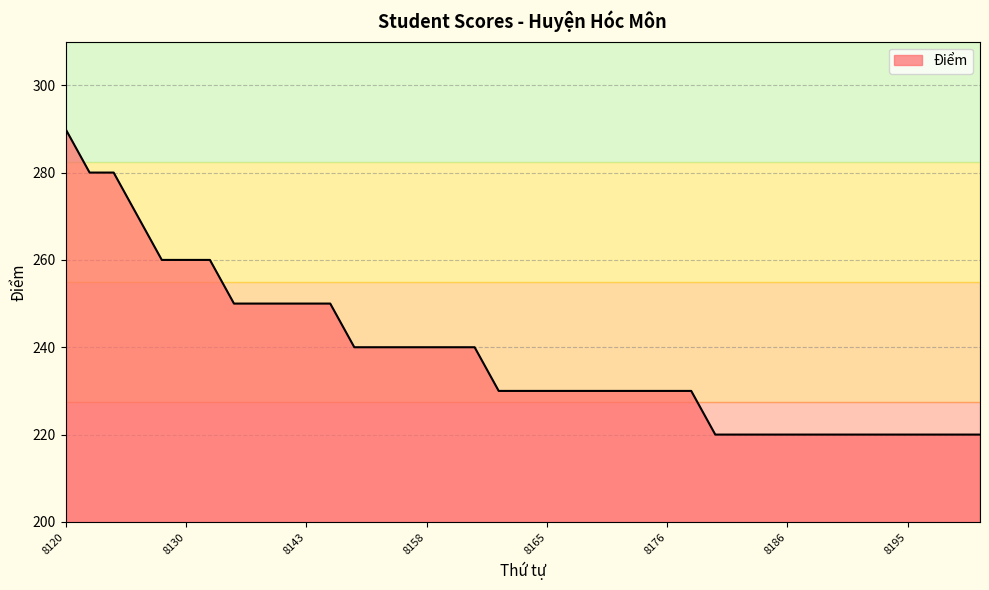

What is the difference between the maximum and minimum values?

70